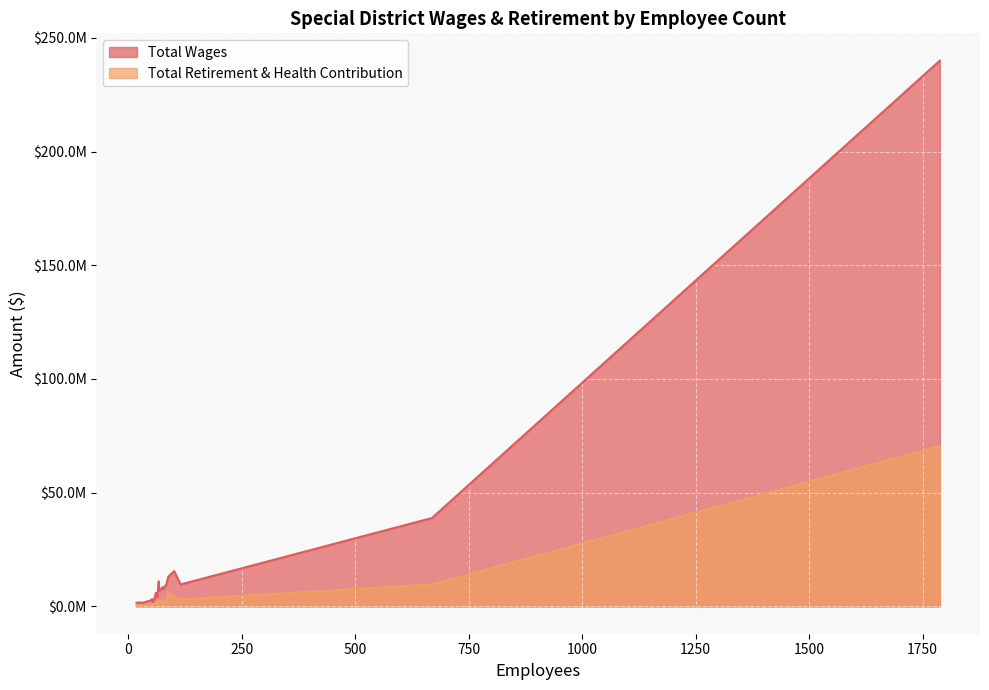

True or false: Total Wages has more than 0 points higher than both neighbors.

True